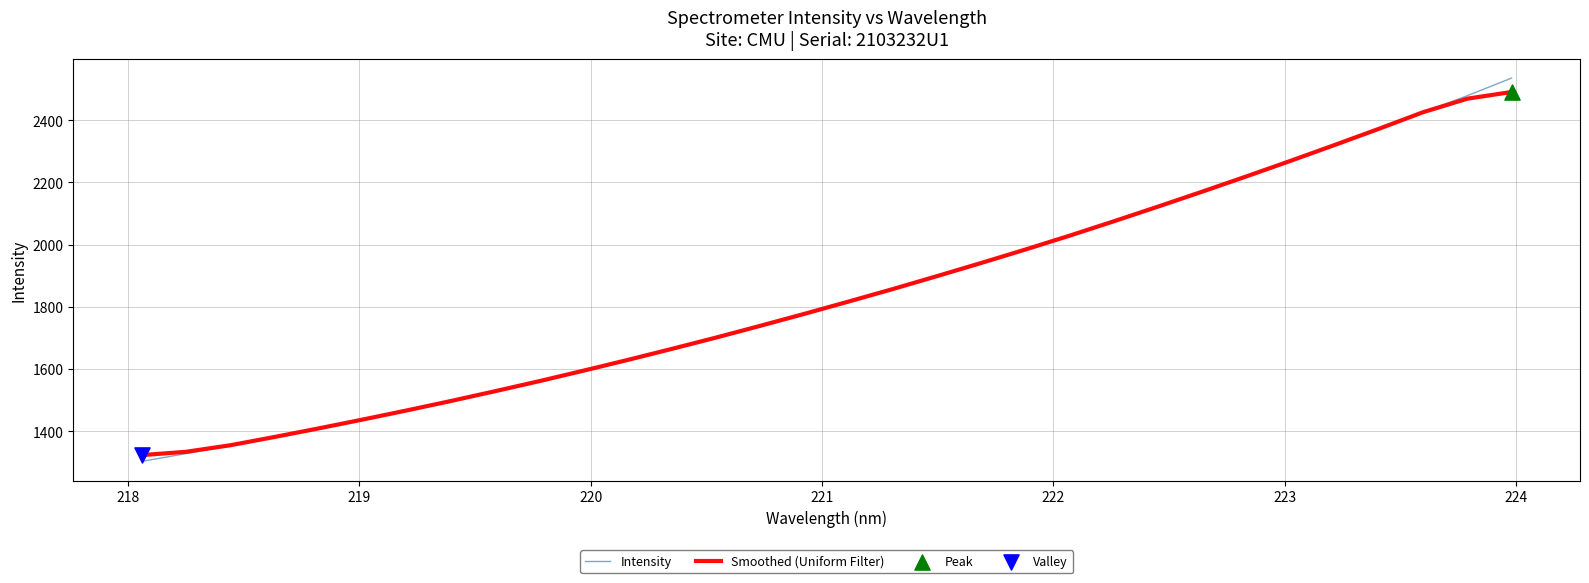

What is the smallest value displayed?

1303.0